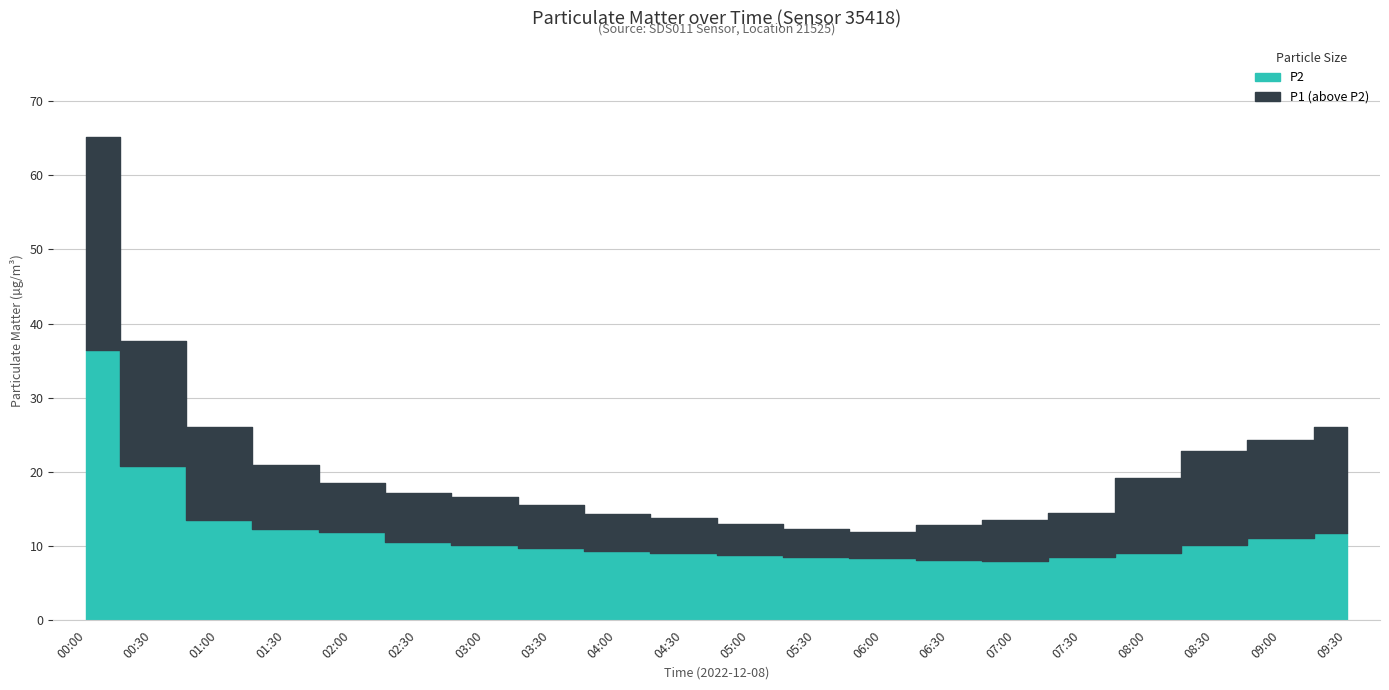

What is the sum of all P2 values?

236.6